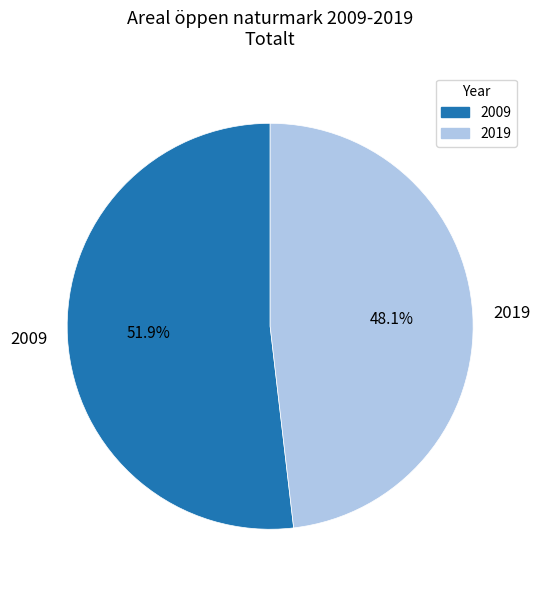

Which slice is the smallest?

2019